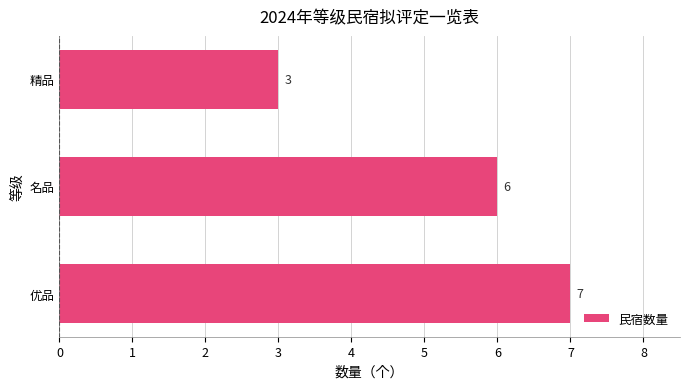

Rank the categories by value from highest to lowest.

优品, 名品, 精品